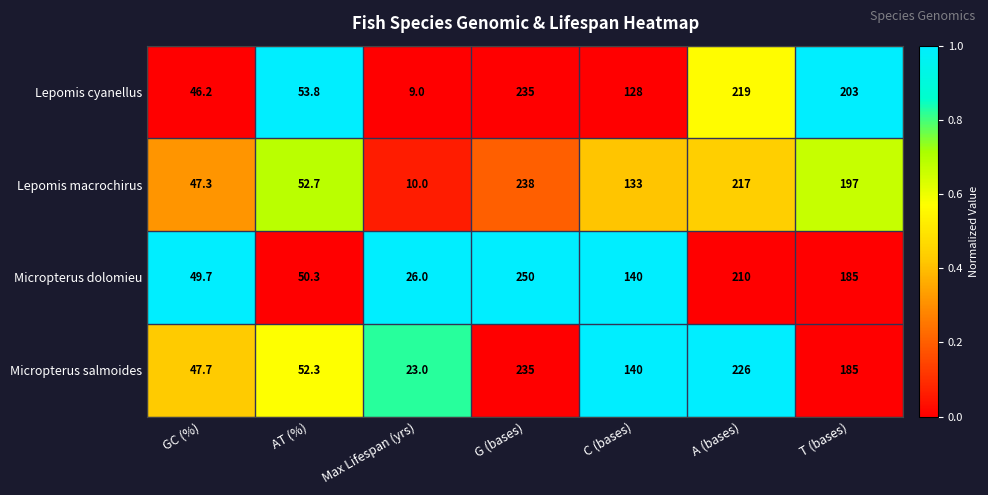

Is it true that Lepomis cyanellus equals 22.6 at AT (%)?

False